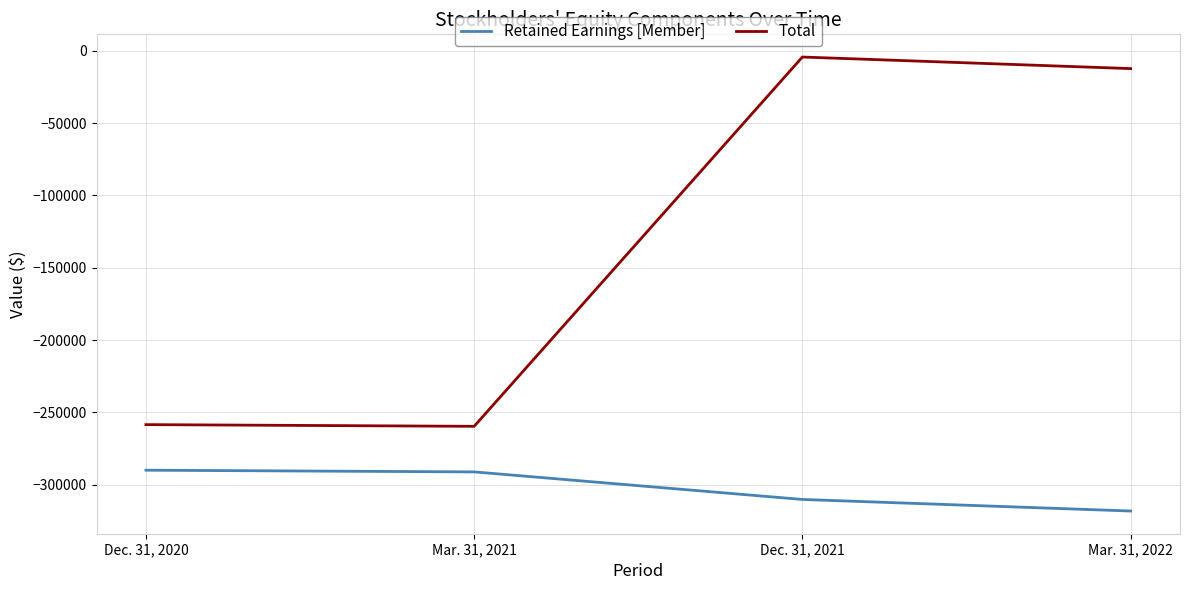

True or false: Retained Earnings [Member] has more than 1 points higher than both neighbors.

False